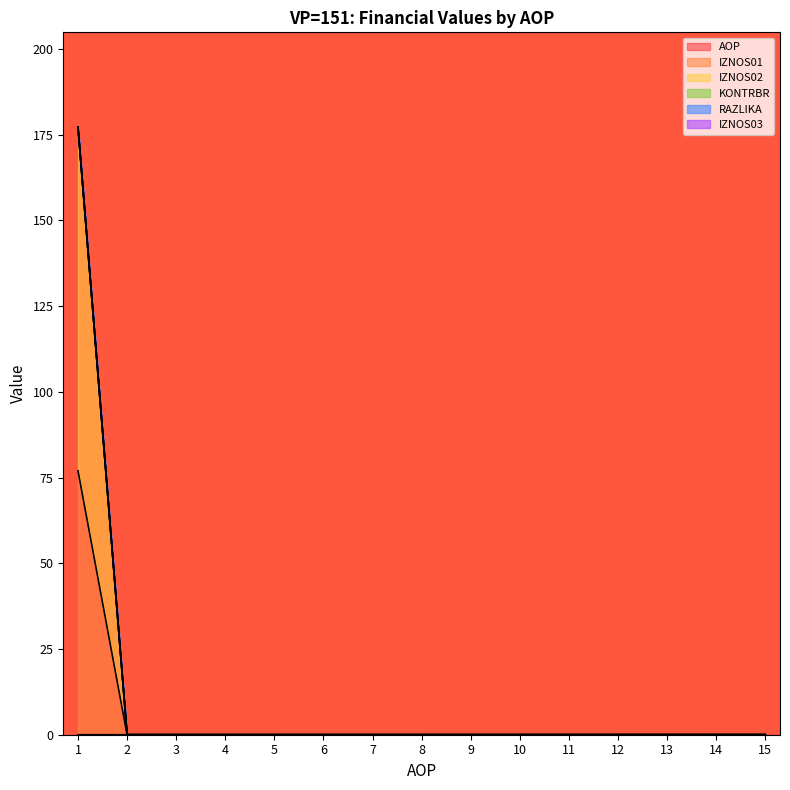

What is the average value of the IZNOS02 series?

11.8